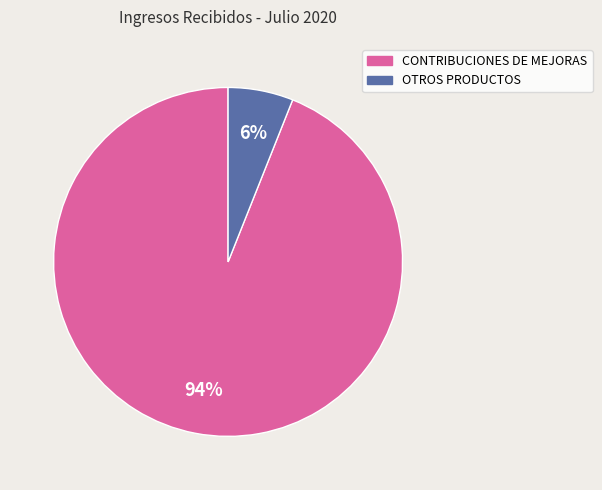

The OTROS PRODUCTOS slice represents 1% of the pie. True or false?

False